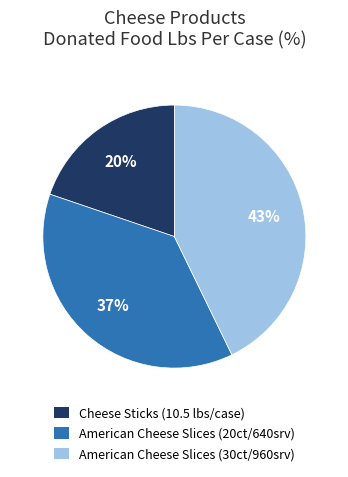

Does any single category account for the majority?

No